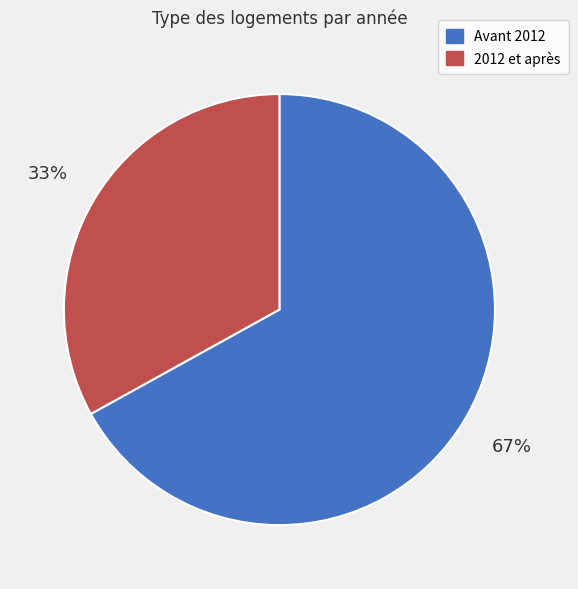

To the nearest percent, what is the difference between the largest and smallest slice percentages?

34%